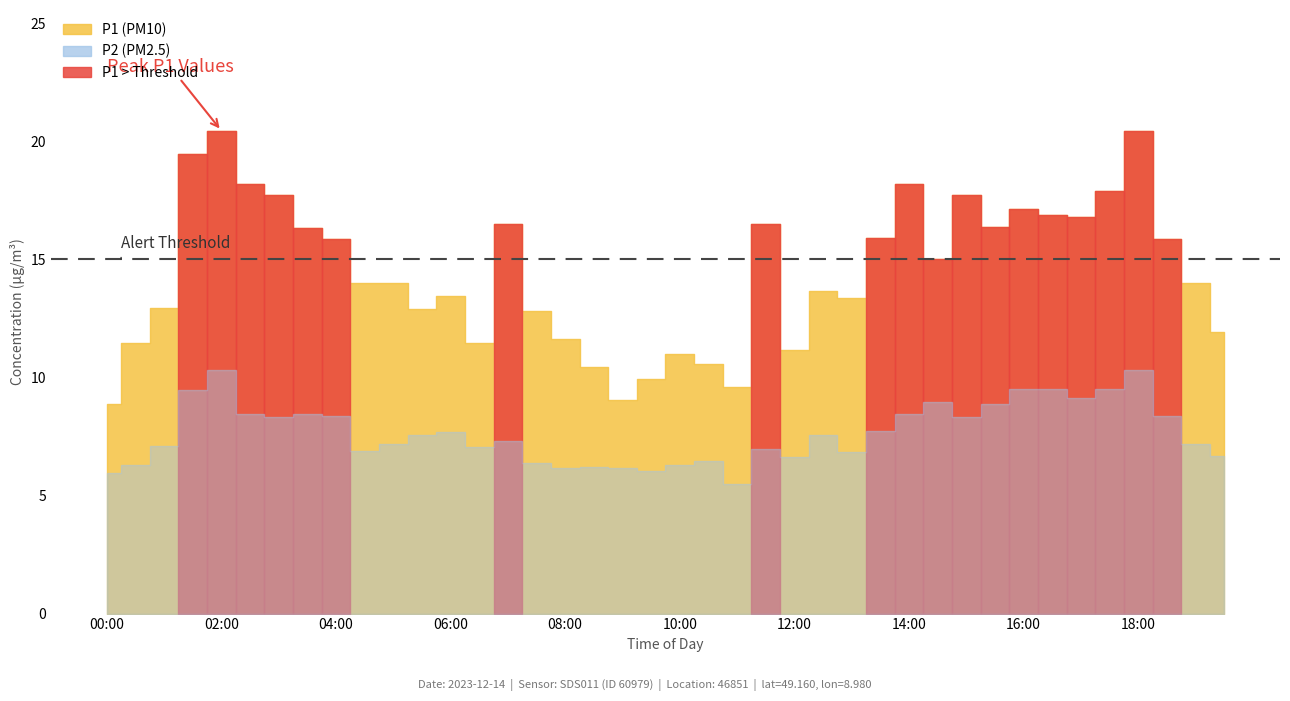

At which category is the sum across all series the highest?

02:00